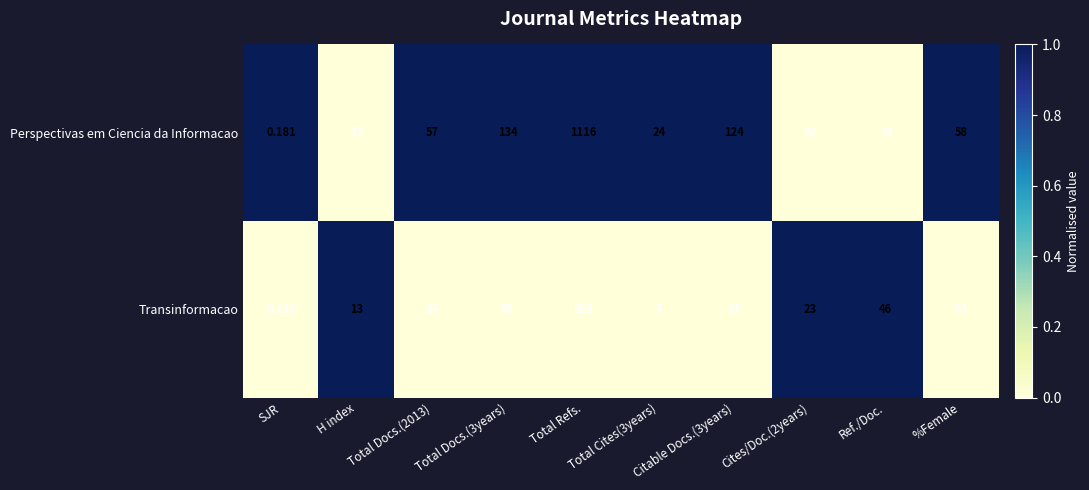

Which category has the highest value across all series?

Total Refs.